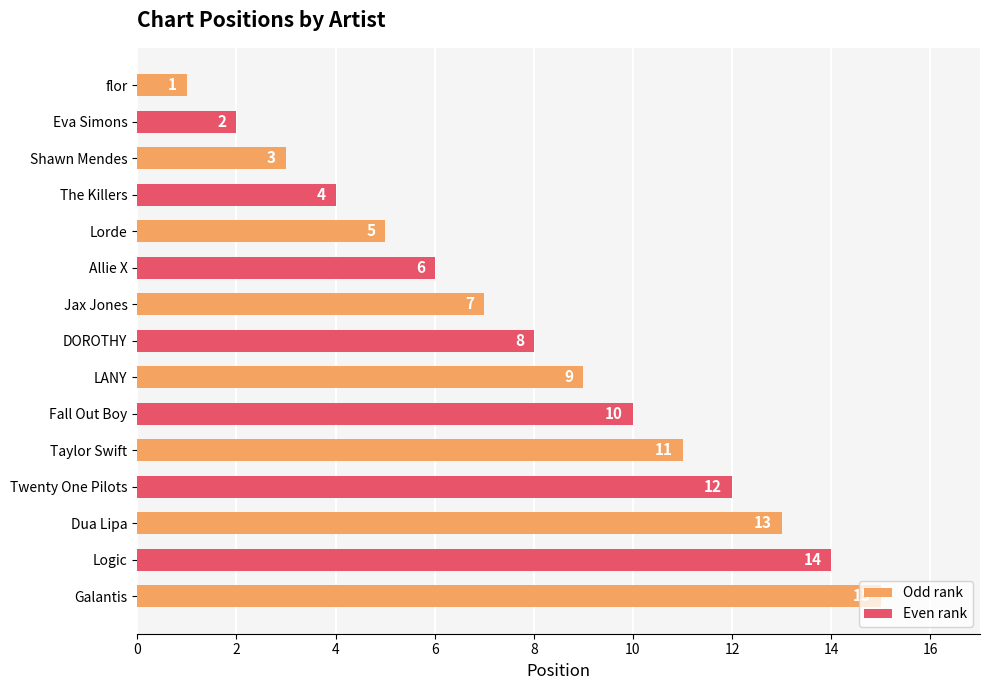

Which has a higher value, Twenty One Pilots or Fall Out Boy?

Twenty One Pilots